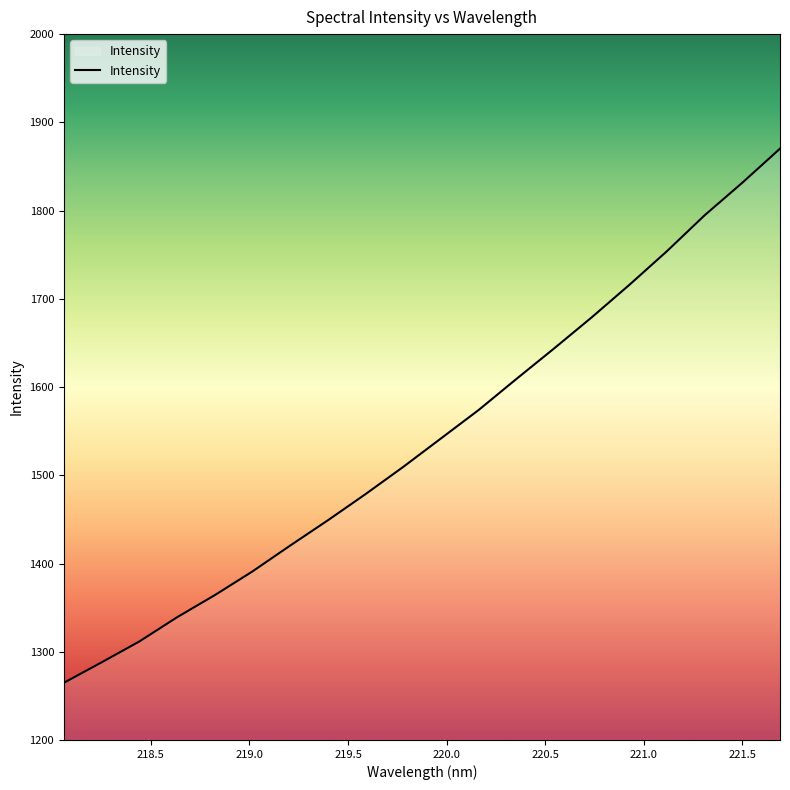

What is the maximum value shown in the chart?

1870.2